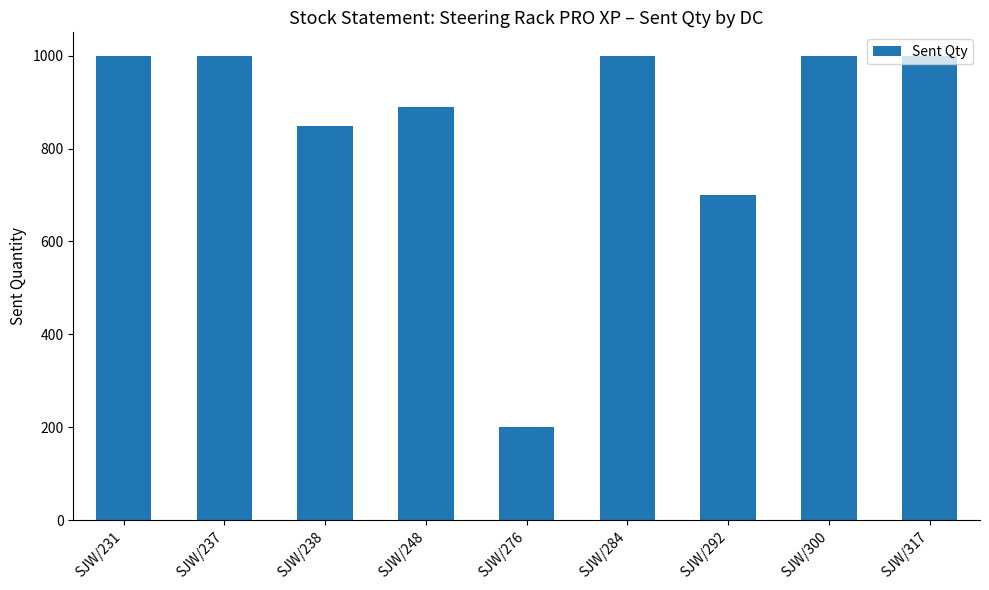

Read the value at SJW/237.

1000